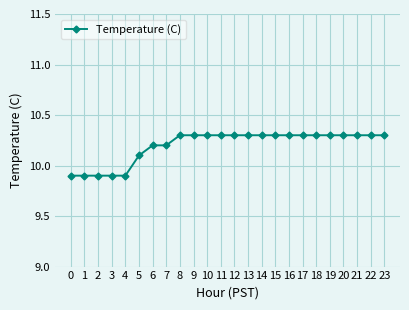

The chart shows a value of 10.3 at 21. True or false?

True